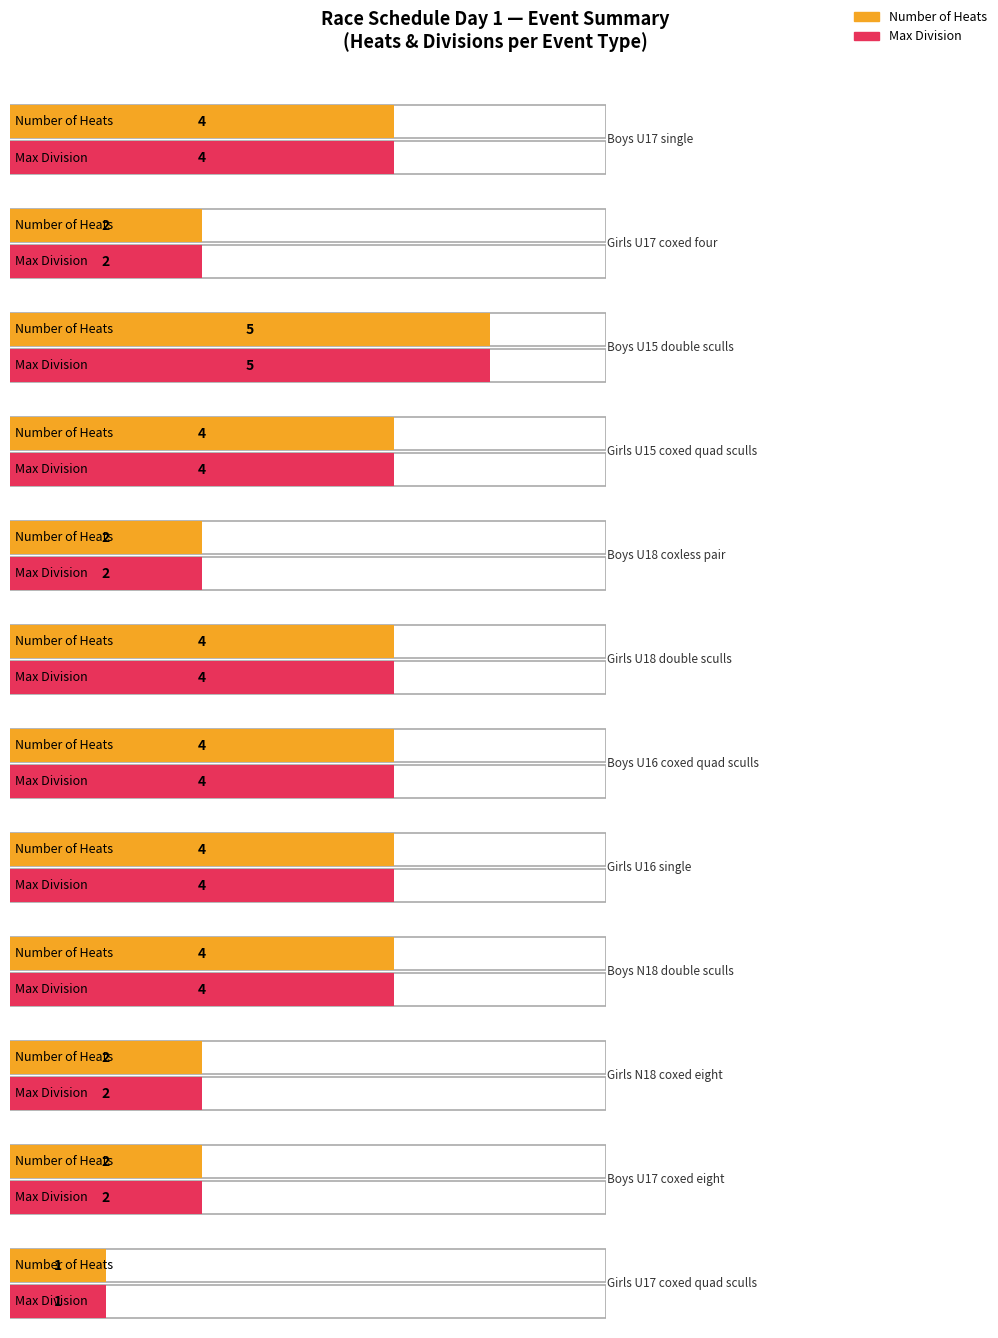

Which series changed the most between Boys U17 single and Girls U17 coxed four?

heat